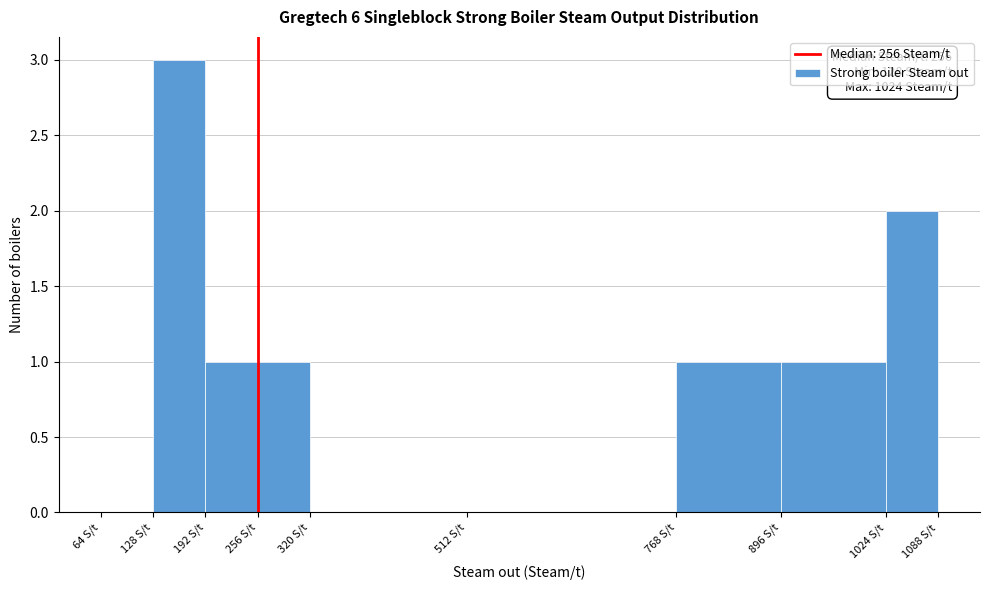

Which range on the x-axis has the tallest bar?

128 to 192